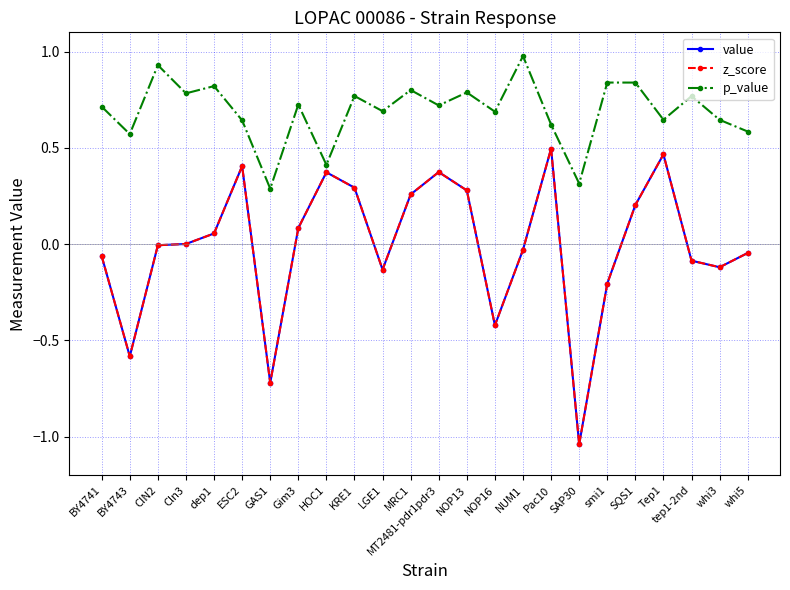

Reading left to right, what are all the values shown in this chart?

value: BY4741=-0.1	BY4743=-0.6	CIN2=-0.0	Cln3=0.0	dep1=0.1	ESC2=0.4	GAS1=-0.7	Gim3=0.1	HOC1=0.4	KRE1=0.3	LGE1=-0.1	MRC1=0.3	MT2481-pdr1pdr3=0.4	NOP13=0.3	NOP16=-0.4	NUM1=-0.0	Pac10=0.5	SAP30=-1.0	smi1=-0.2	SQS1=0.2	Tep1=0.5	tep1-2nd=-0.1	whi3=-0.1	whi5=-0.0
z_score: BY4741=-0.1	BY4743=-0.6	CIN2=-0.0	Cln3=0.0	dep1=0.1	ESC2=0.4	GAS1=-0.7	Gim3=0.1	HOC1=0.4	KRE1=0.3	LGE1=-0.1	MRC1=0.3	MT2481-pdr1pdr3=0.4	NOP13=0.3	NOP16=-0.4	NUM1=-0.0	Pac10=0.5	SAP30=-1.0	smi1=-0.2	SQS1=0.2	Tep1=0.5	tep1-2nd=-0.1	whi3=-0.1	whi5=-0.0
p_value: BY4741=0.7	BY4743=0.6	CIN2=0.9	Cln3=0.8	dep1=0.8	ESC2=0.6	GAS1=0.3	Gim3=0.7	HOC1=0.4	KRE1=0.8	LGE1=0.7	MRC1=0.8	MT2481-pdr1pdr3=0.7	NOP13=0.8	NOP16=0.7	NUM1=1.0	Pac10=0.6	SAP30=0.3	smi1=0.8	SQS1=0.8	Tep1=0.6	tep1-2nd=0.8	whi3=0.6	whi5=0.6